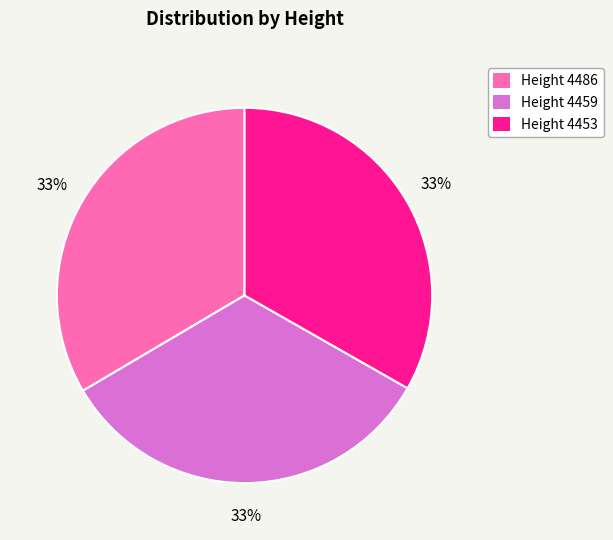

Is Height 4459 the majority of the pie?

No